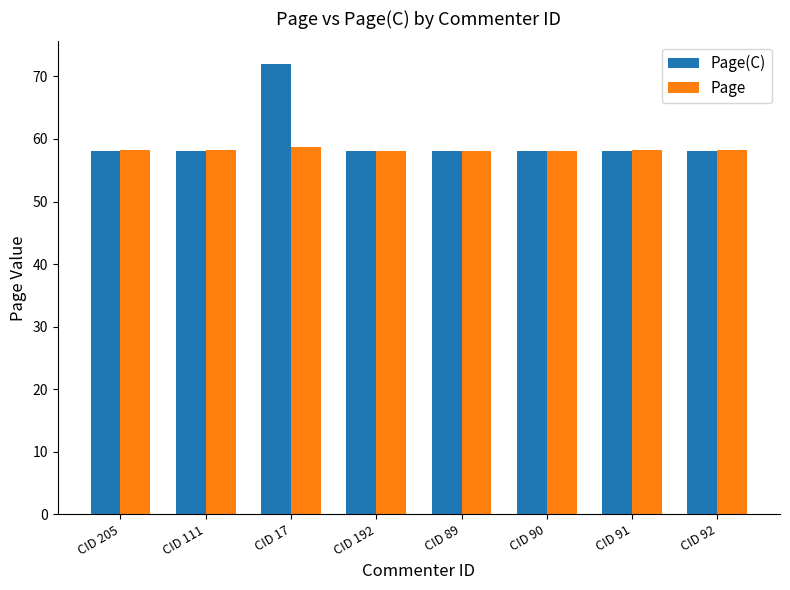

What are all the series names shown in the legend?

Page(C), Page